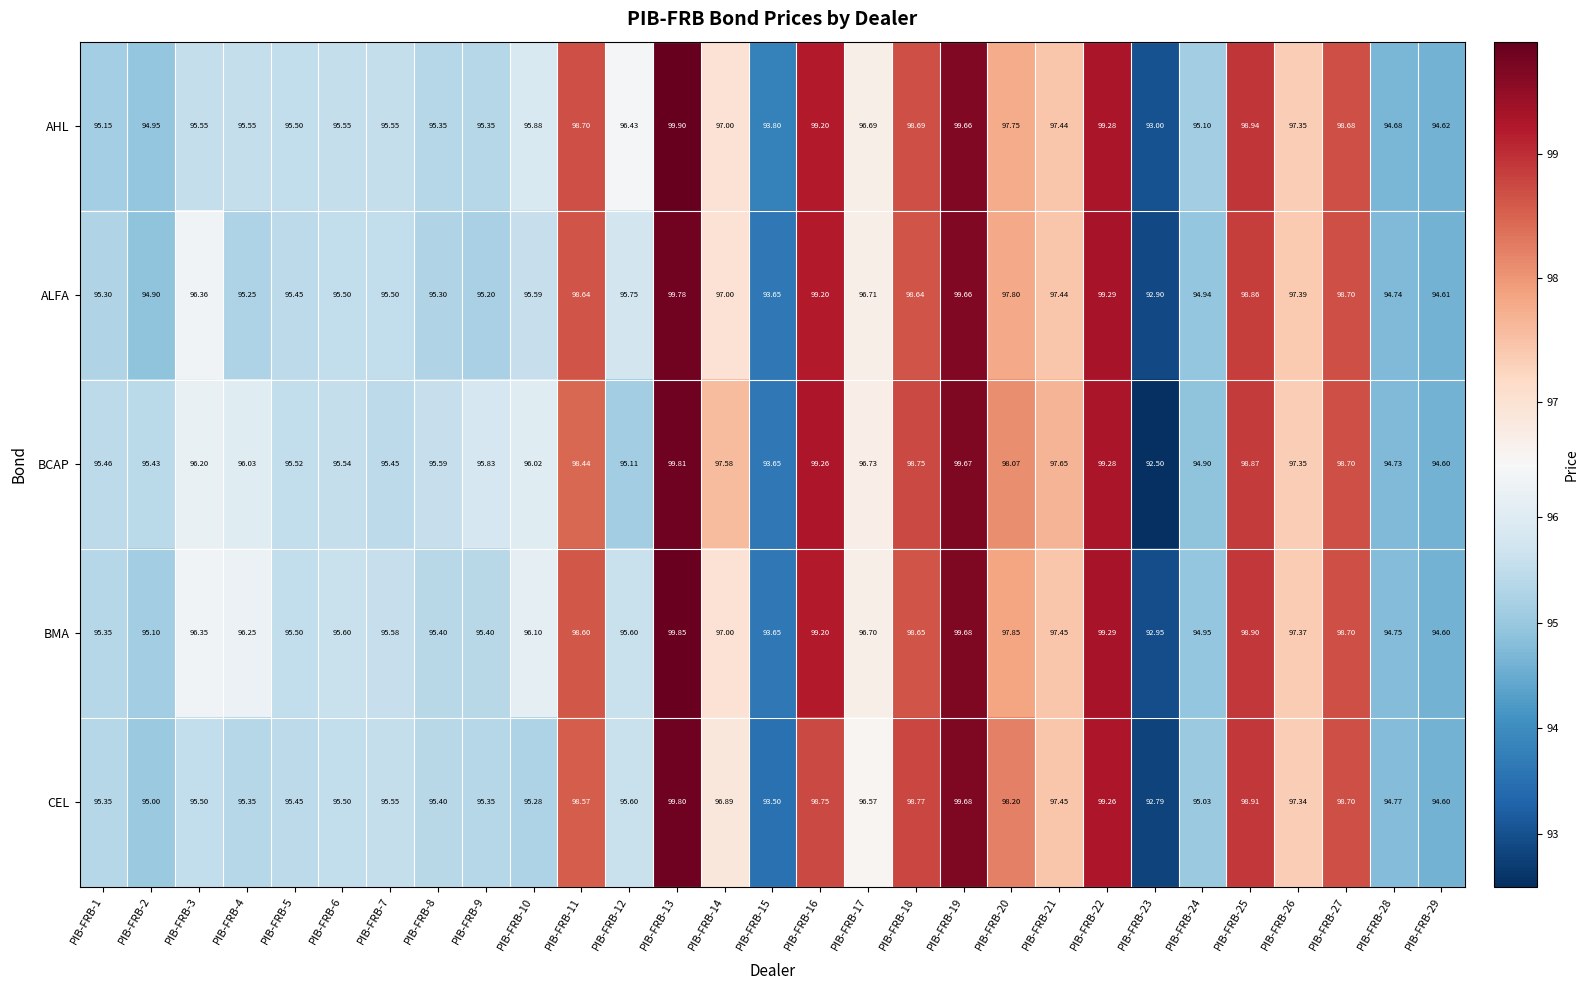

Which series has the largest total across all categories?

BCAP